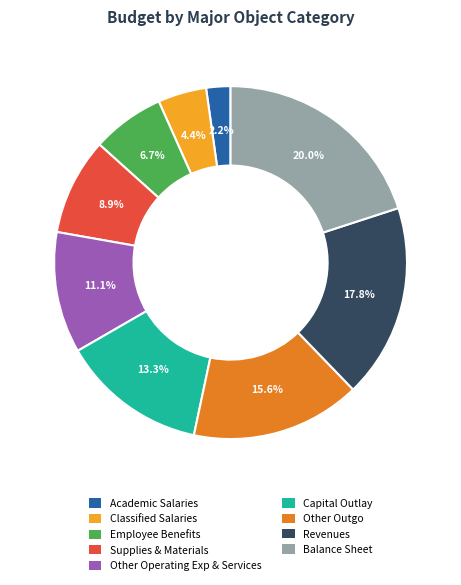

To the nearest percent, what is the difference between the largest and smallest slice percentages?

18%